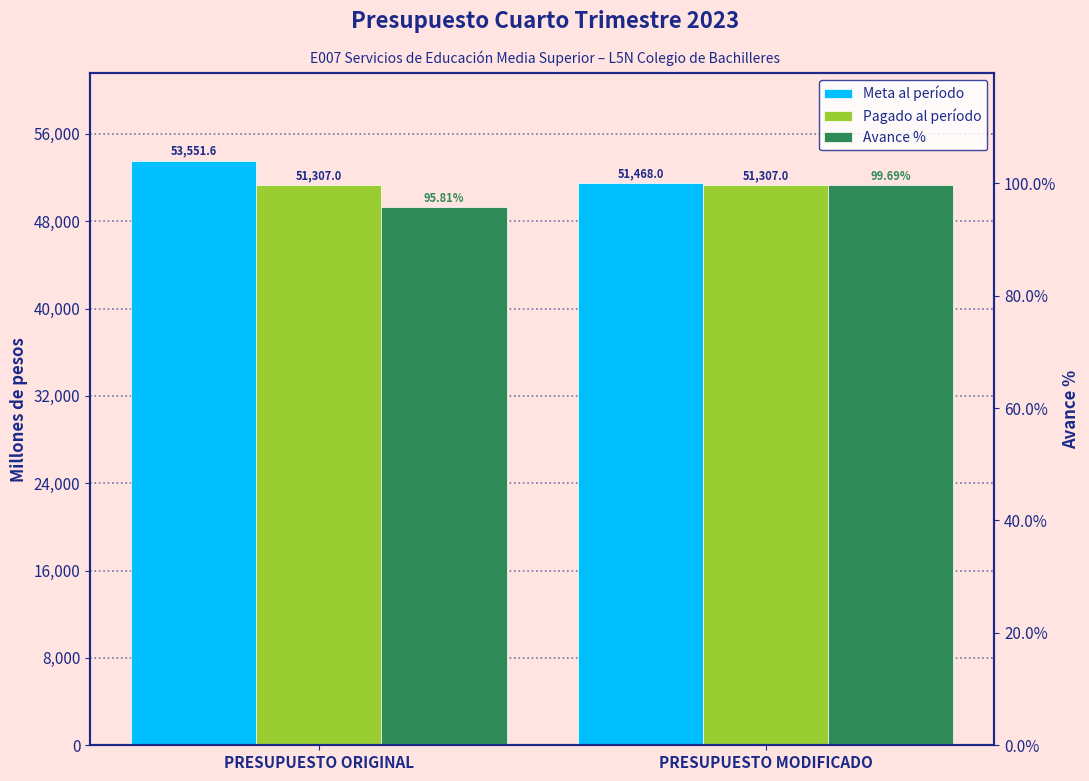

What is the difference between the maximum and minimum values in the Avance % series?

3.9